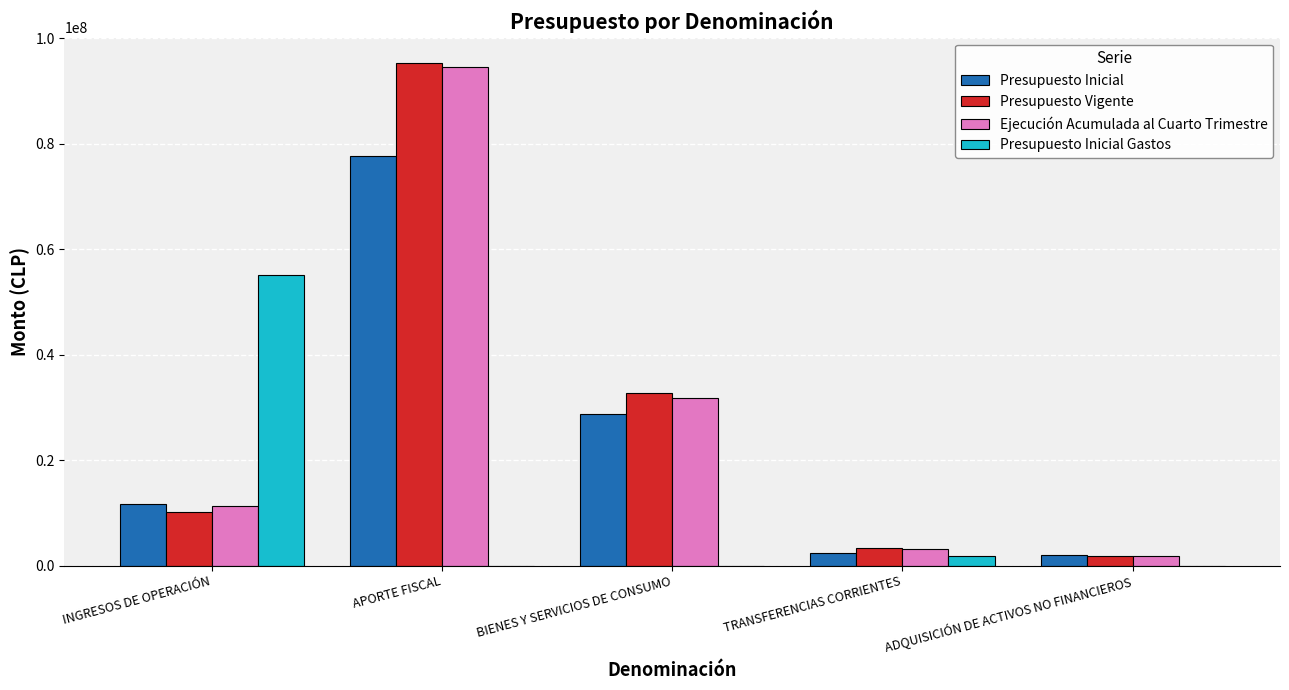

How many groups of bars are there?

5